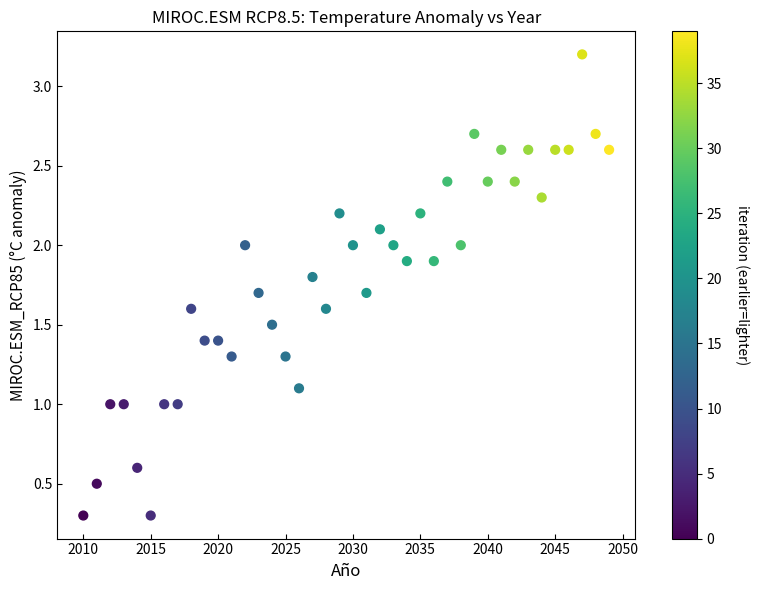

What is the range of Y values (max minus min)?

2.9